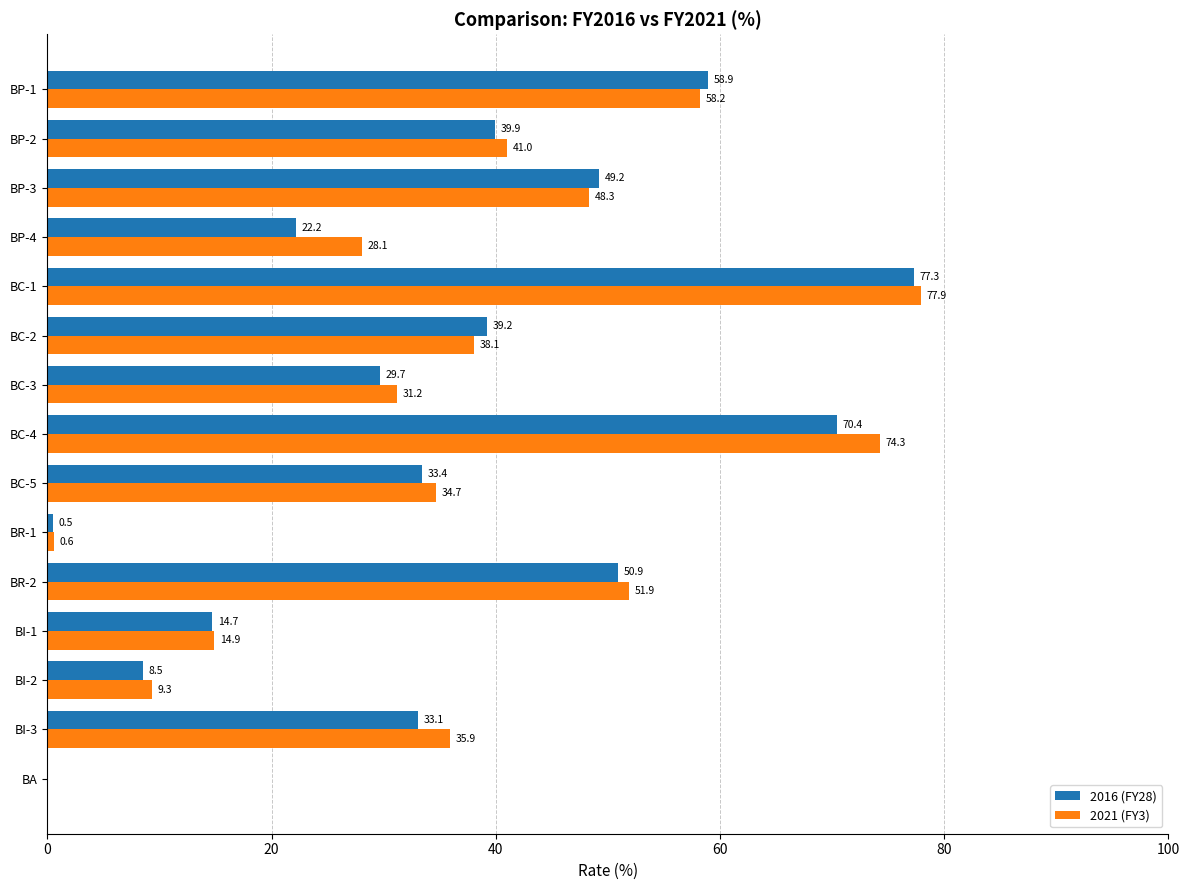

What is the sum of the 2021 (FY3) values at BP-4 and BC-4?

102.4